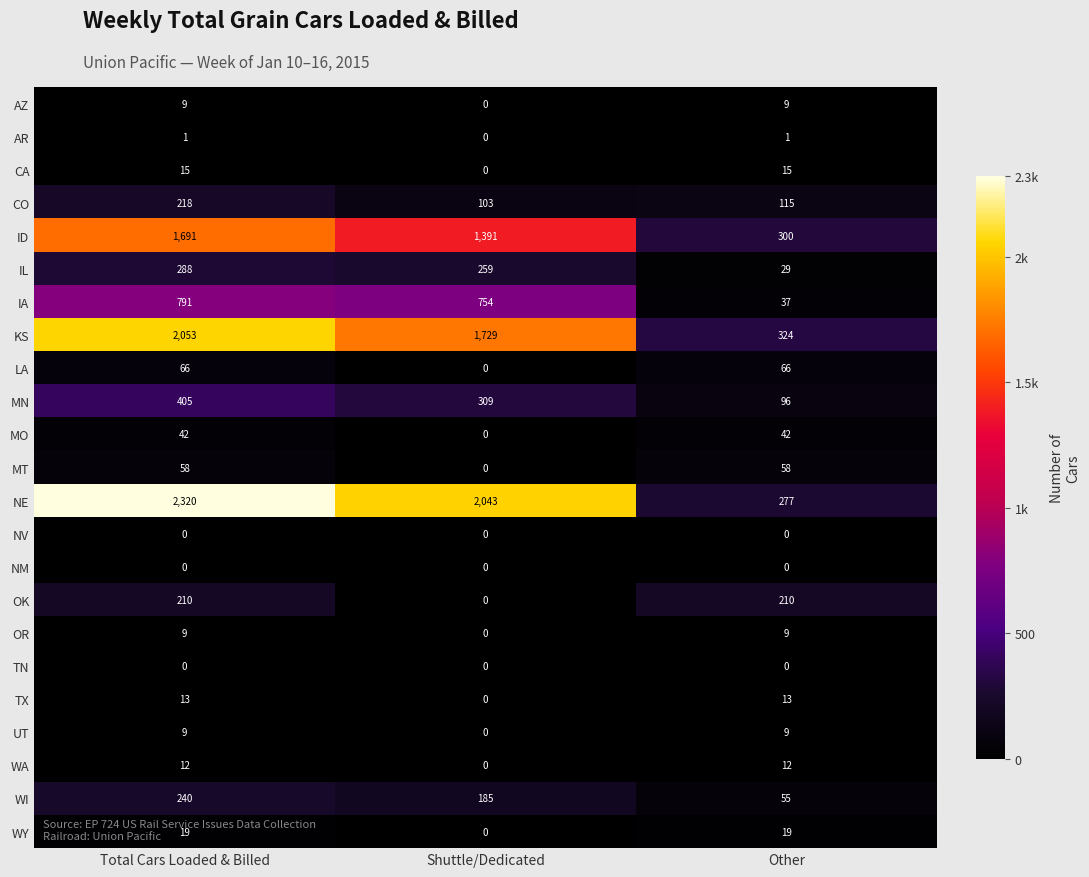

Is it true that ID equals 2140 at Shuttle/Dedicated?

False